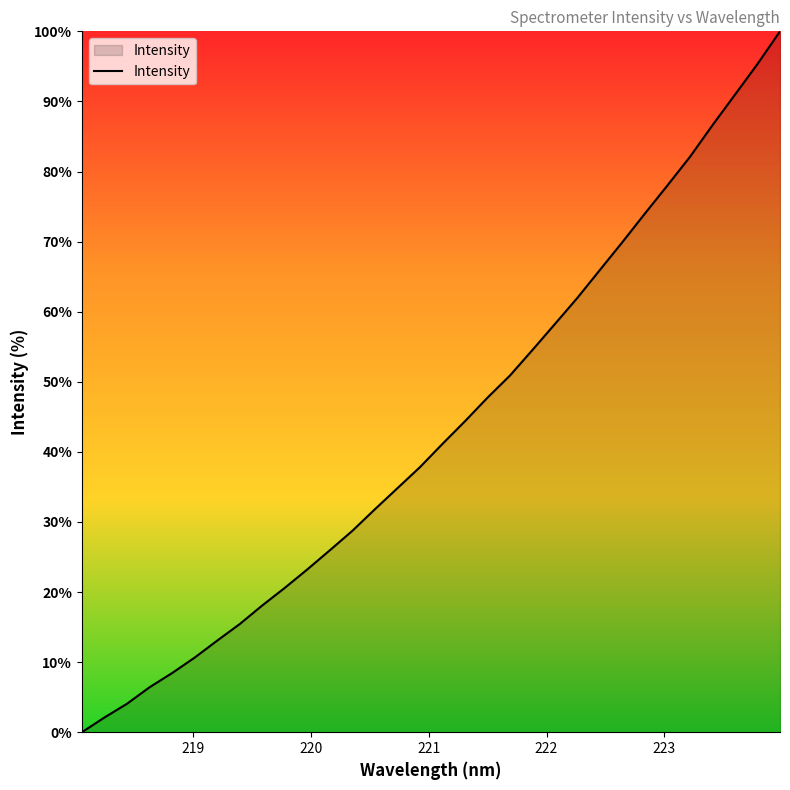

How many series are shown in this chart?

1